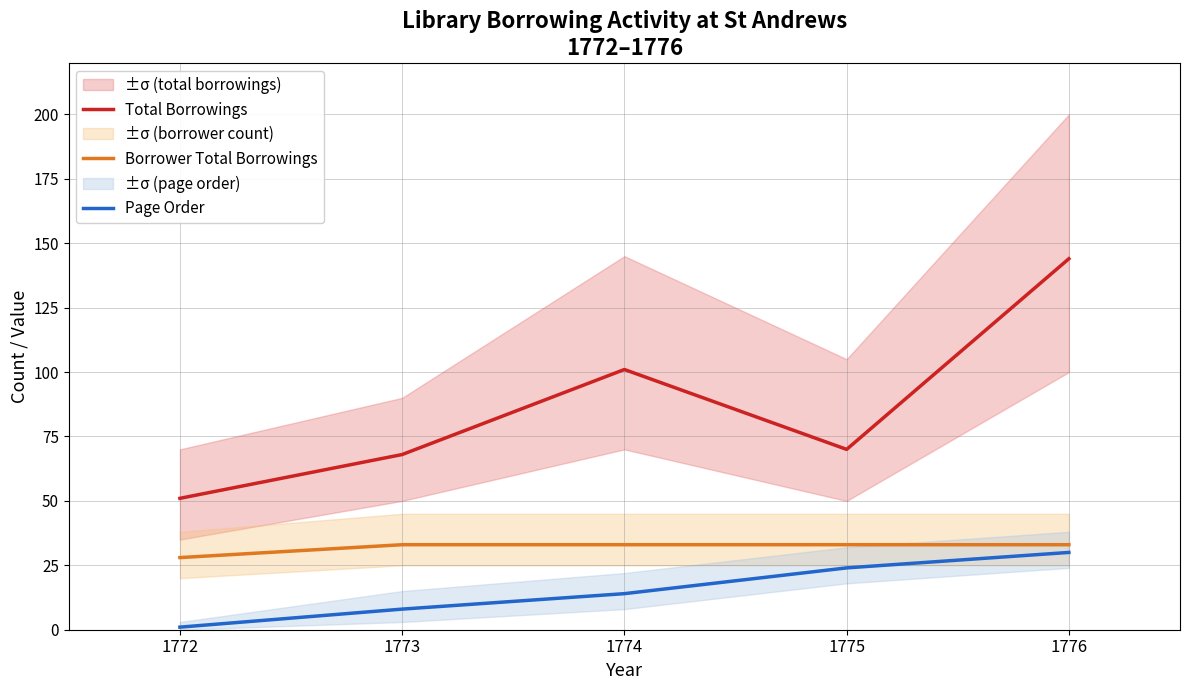

Which has a higher value, 1775 or 1772?

1775